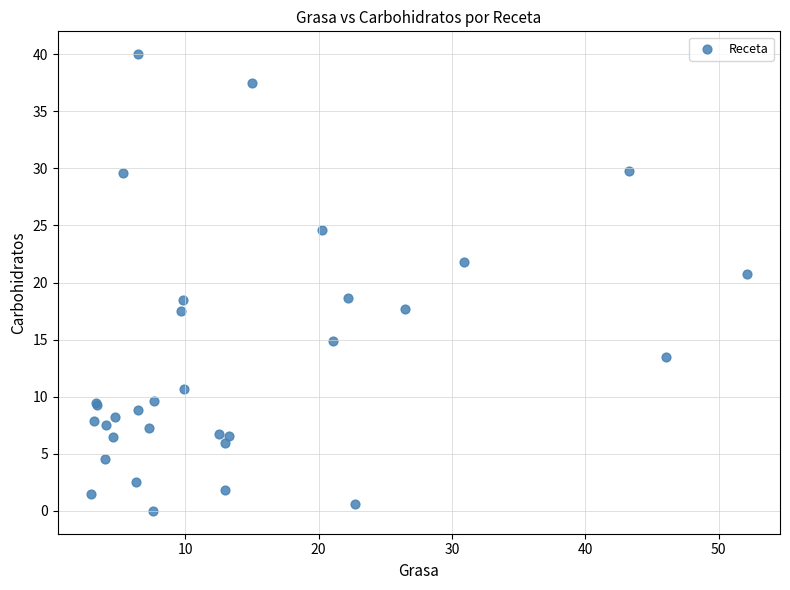

What Y value in the scatter plot is closest to 20?

20.7